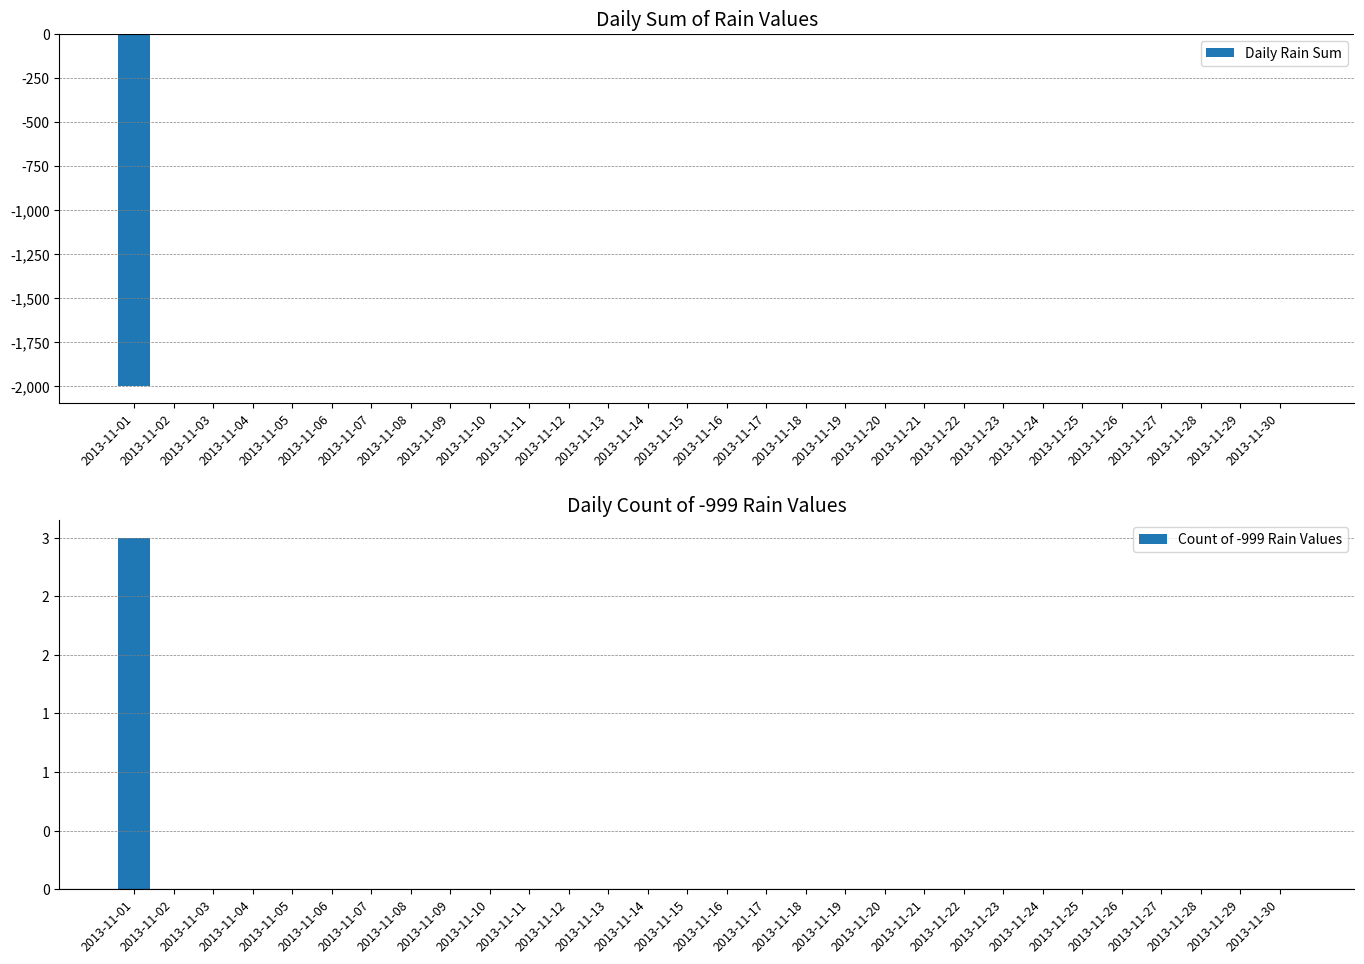

At which category is the sum across all series the highest?

2013-11-02